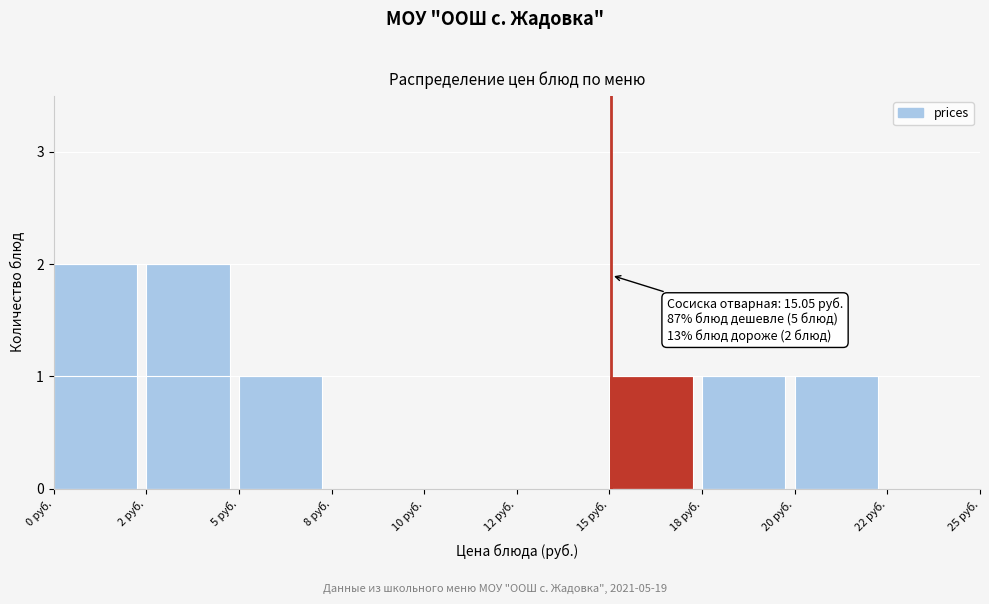

Reading left to right, list all the values displayed in this chart.

0 руб.=2	2 руб.=2	5 руб.=1	8 руб.=0	10 руб.=0	12 руб.=0	15 руб.=1	18 руб.=1	20 руб.=1	22 руб.=0